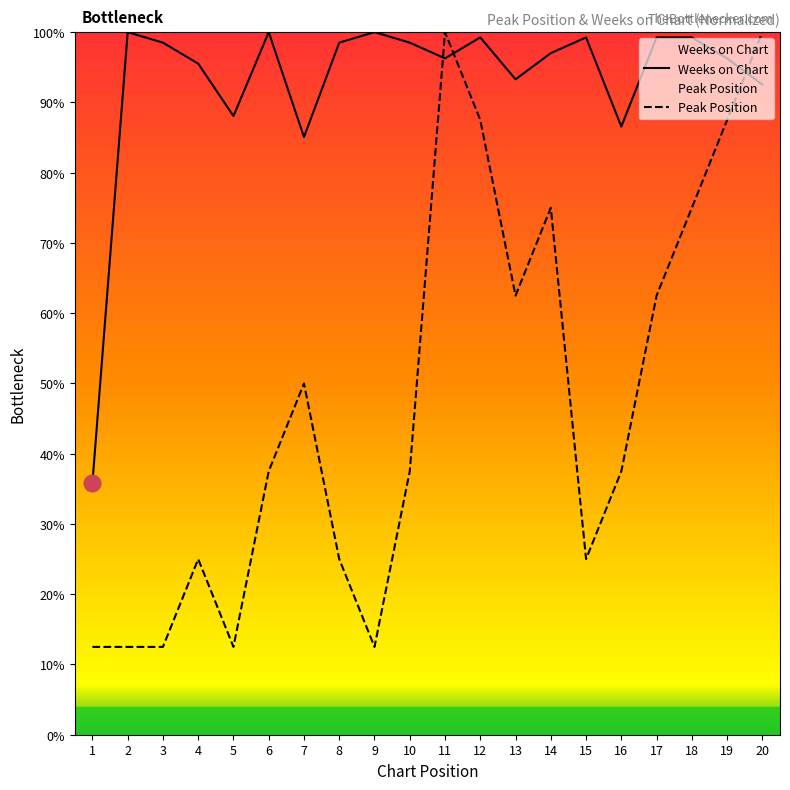

True or false: Weeks on Chart and Peak Position cross at least once.

True